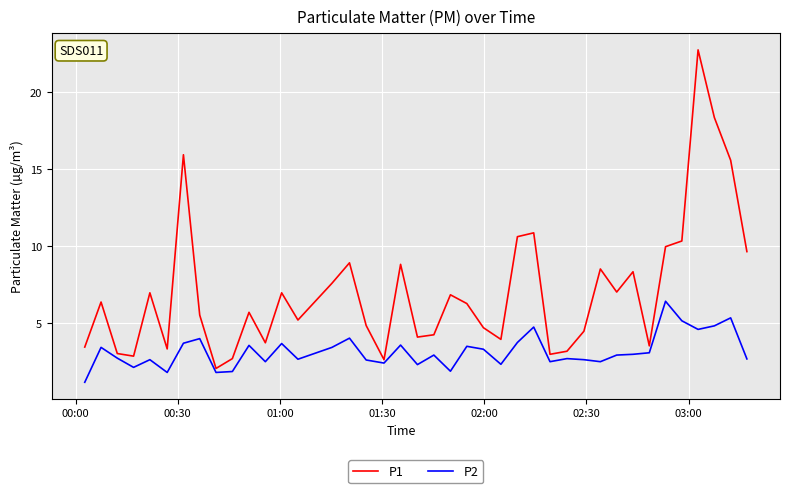

True or false: P1 and P2 cross at least once.

False